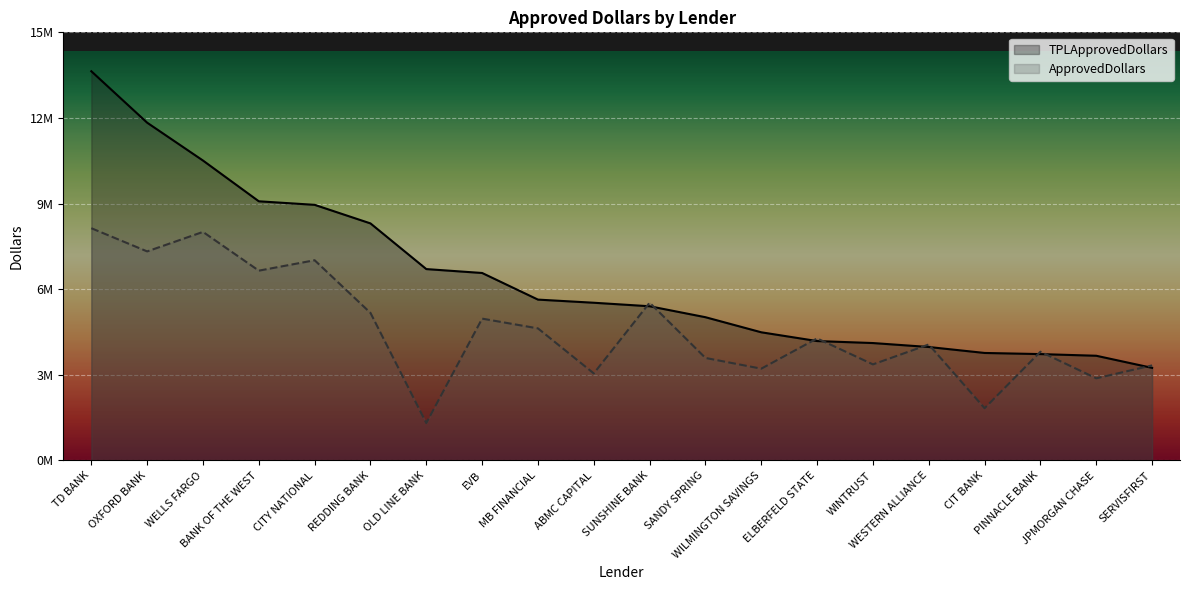

At which label does ApprovedDollars reach its minimum?

OLD LINE BANK